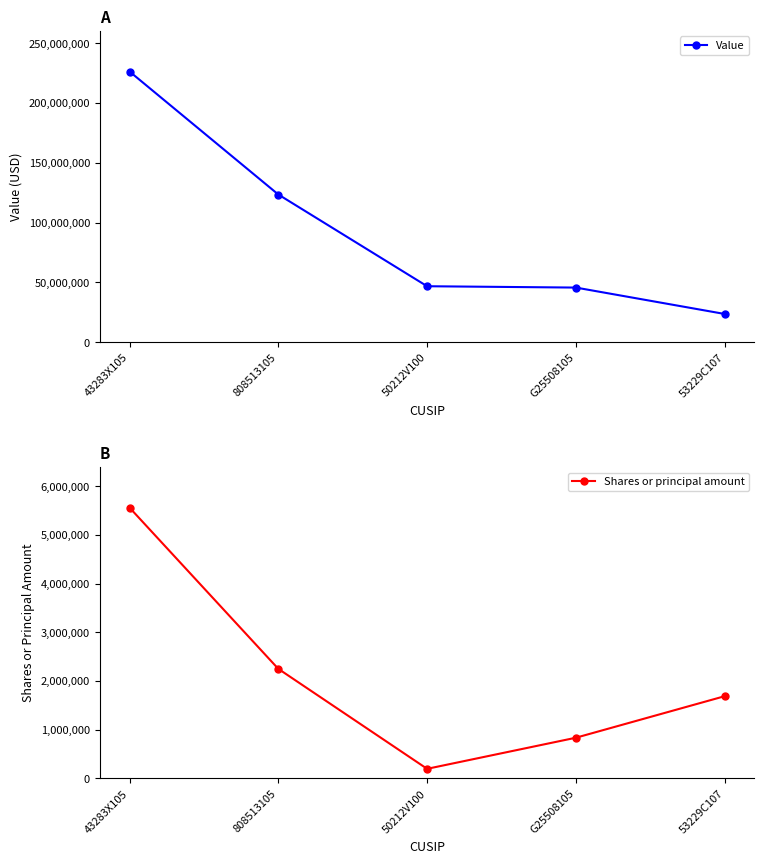

What position from the left is 43283X105?

1